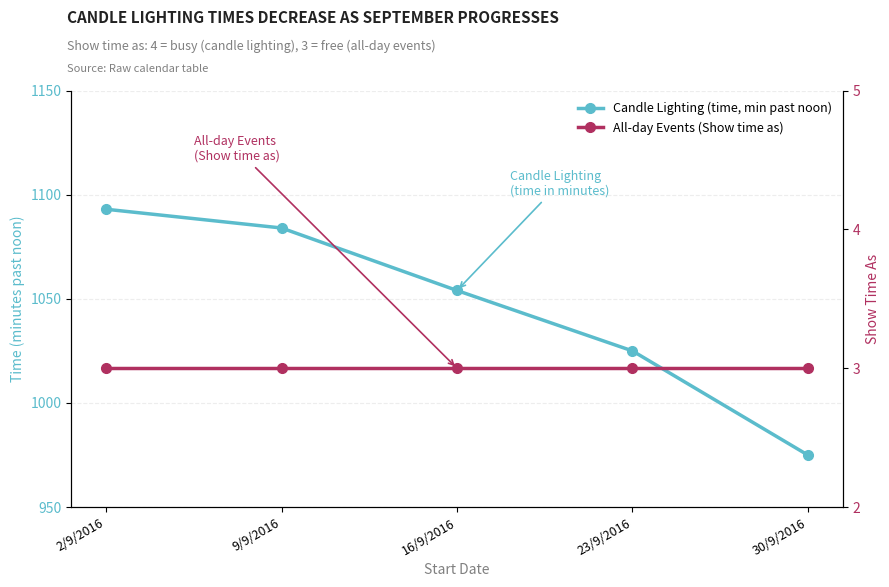

What is the label of the 1st point from the left?

2/9/2016